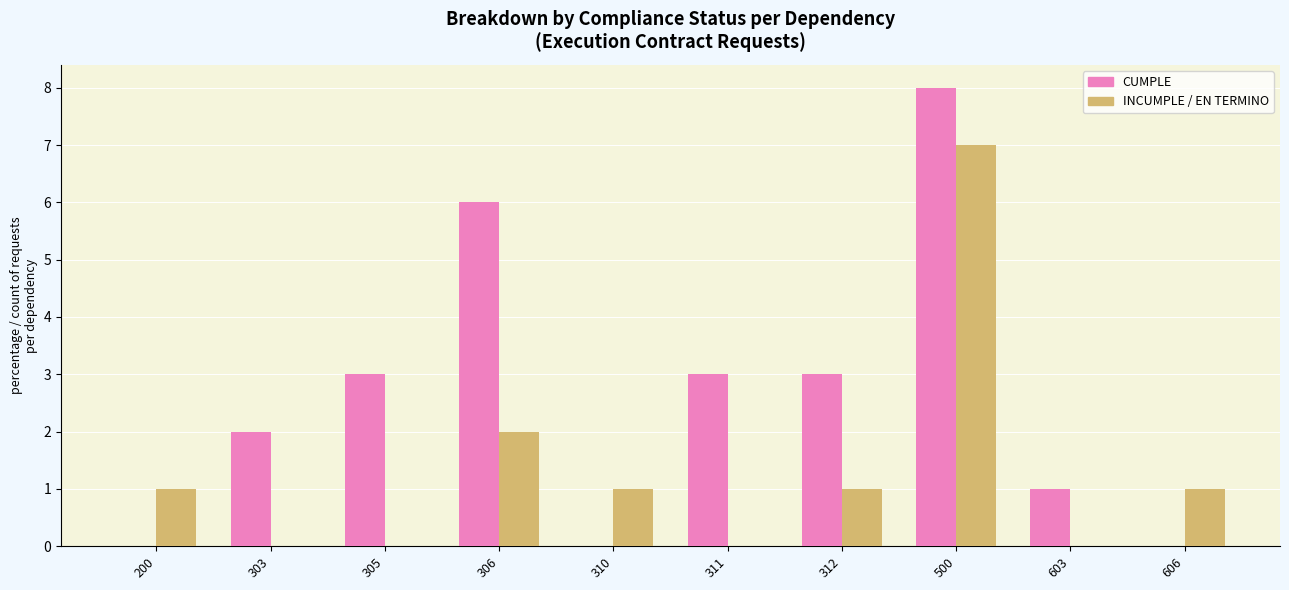

Which series has the largest total across all categories?

CUMPLE